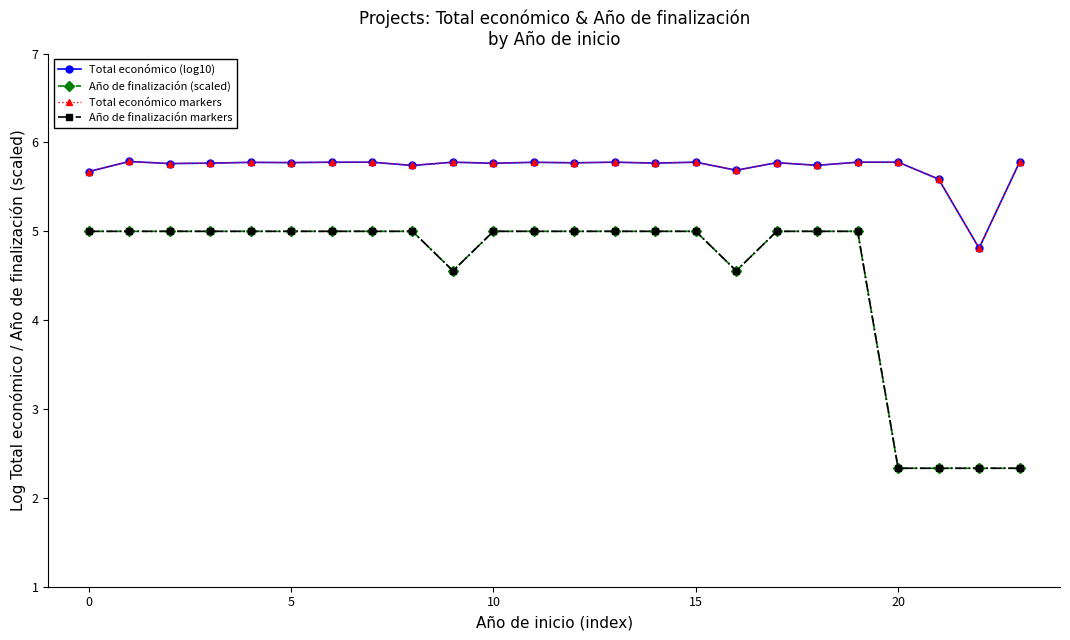

True or false: Total económico markers and Total económico (log10) intersect in this chart.

False